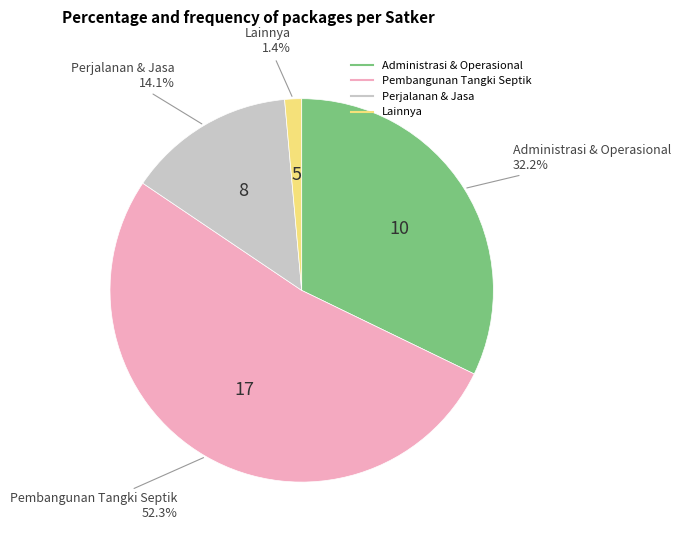

Is there any slice that represents more than half of the pie?

Yes